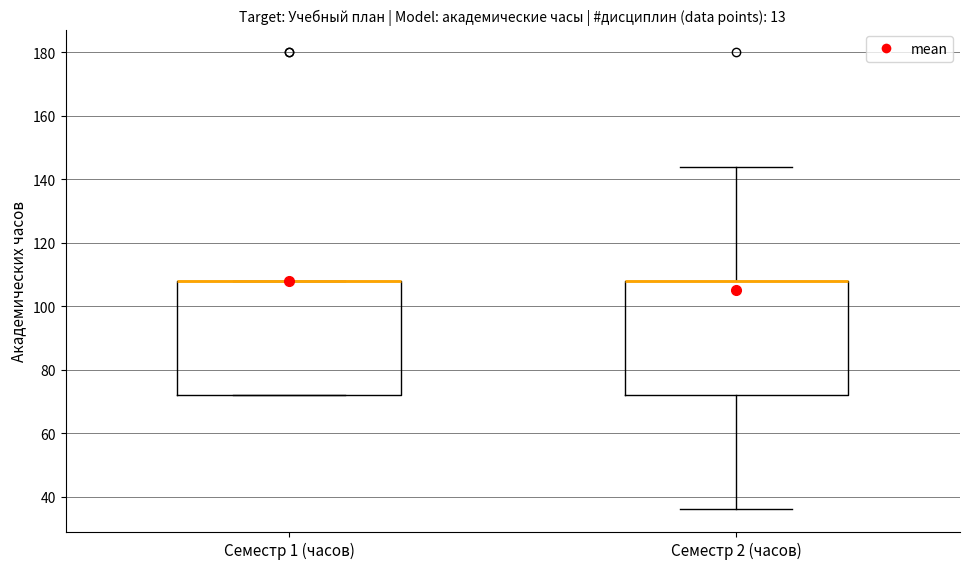

Reading left to right, read every box against the y-axis: the position of its median line, the range the box covers, and the ends of its whiskers. The values are not printed on the chart, so give them approximately, as read against the axis.

Семестр 1 (часов): median 108 (drawn on the box's upper edge), box 72 to 108, whiskers 72 to 108
Семестр 2 (часов): median 108 (drawn on the box's upper edge), box 72 to 108, whiskers 36 to 144